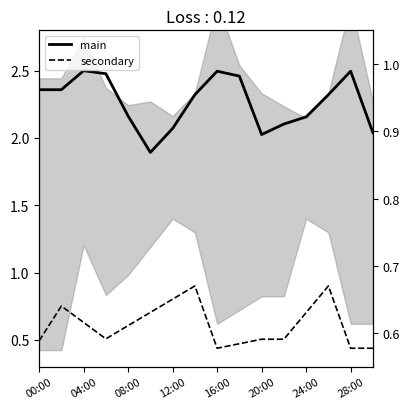

List the series in order of their peak value, lowest first.

secondary, main